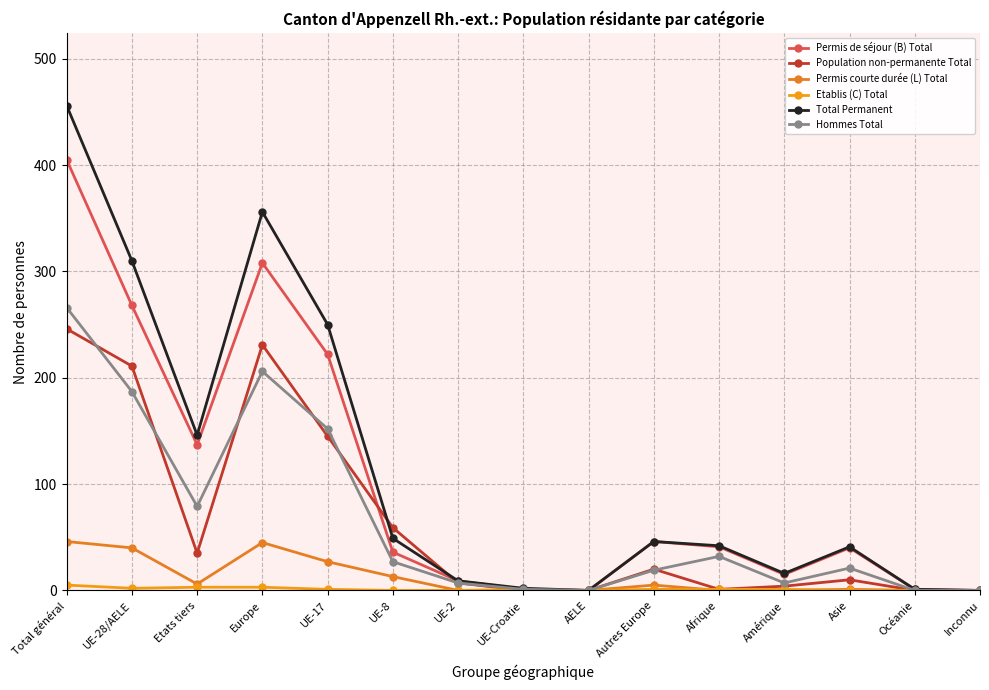

Where is the first local minimum for Permis de séjour (B) Total?

Etats tiers